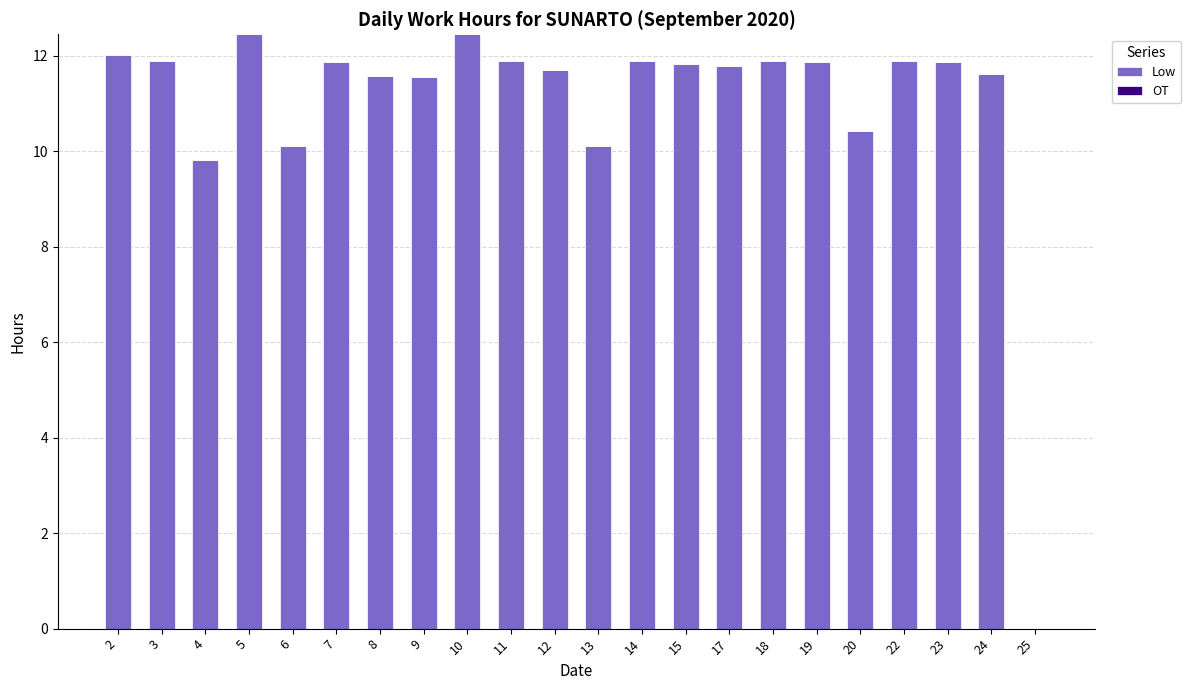

What is the sum of the values at 17 and 25?

11.8